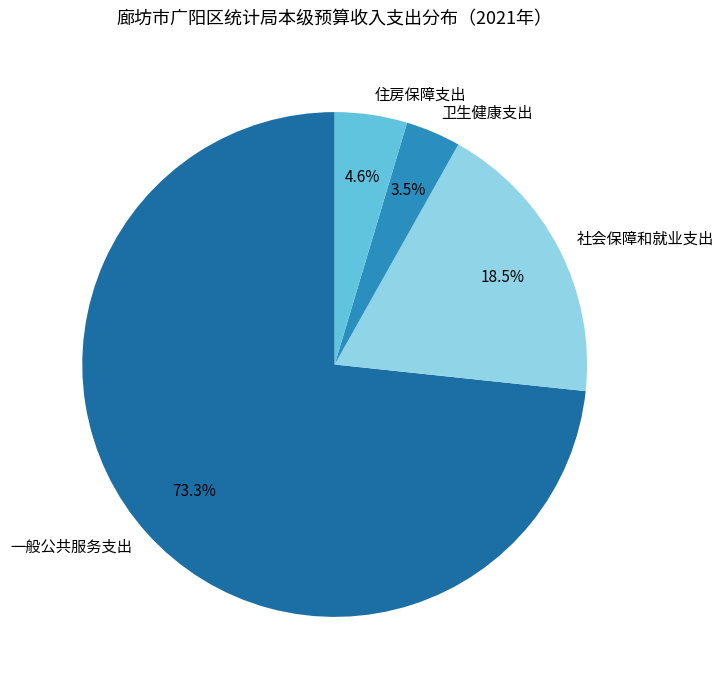

To the nearest percent, what is the difference between the largest and smallest slice percentages?

70%